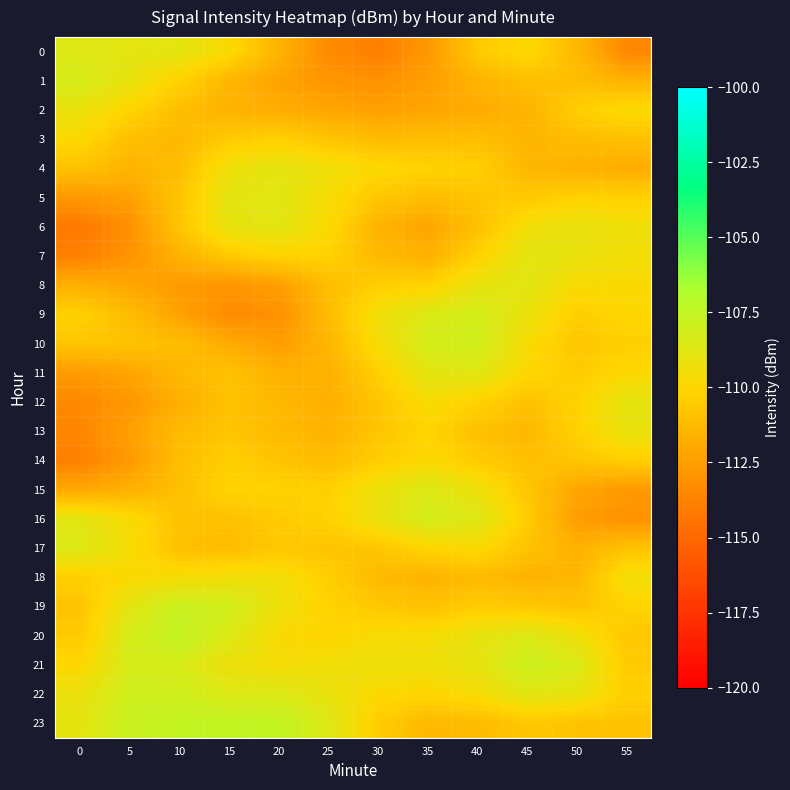

Rank the series by their maximum value, from highest to lowest.

23, 20, 19, 21, 22, 10, 9, 16, 1, 15, 17, 0, 11, 8, 5, 7, 6, 4, 12, 13, 2, 18, 14, 3